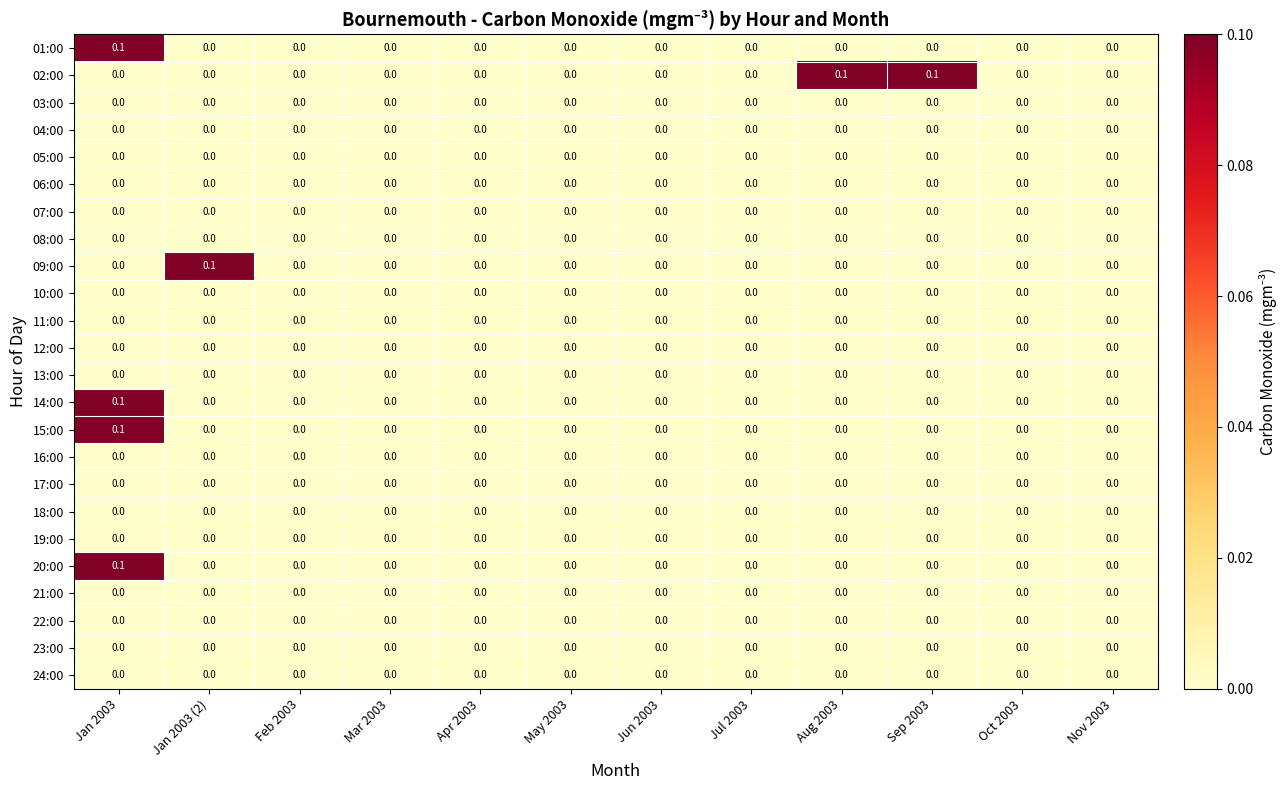

What is the difference between the highest and lowest values at Aug 2003?

0.1